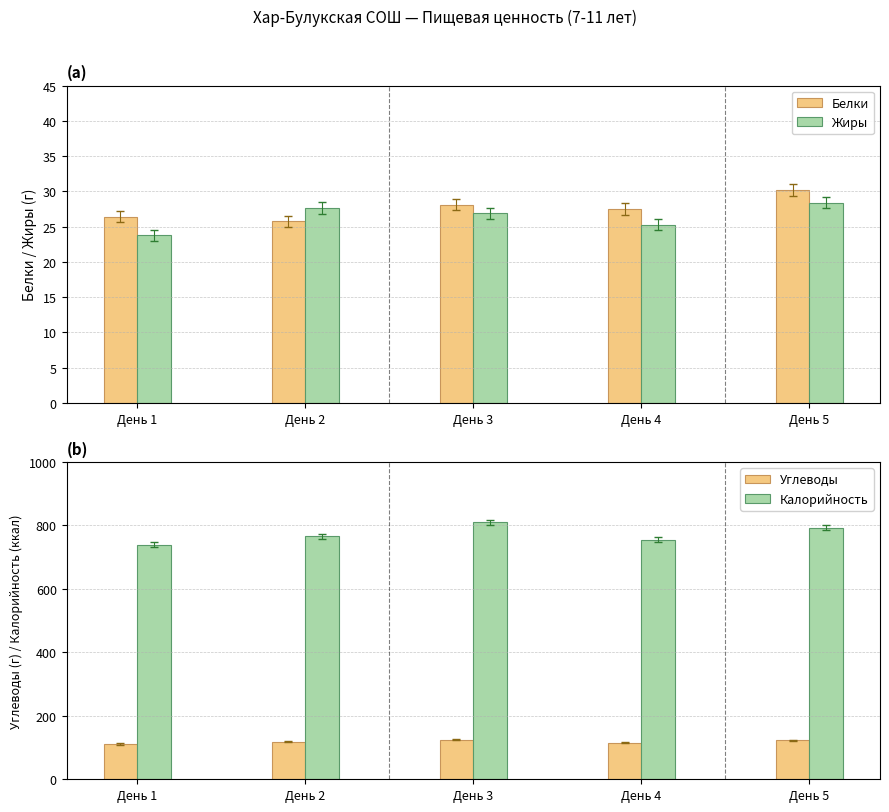

The Углеводы series shows 111.0 at День 1. True or false?

True